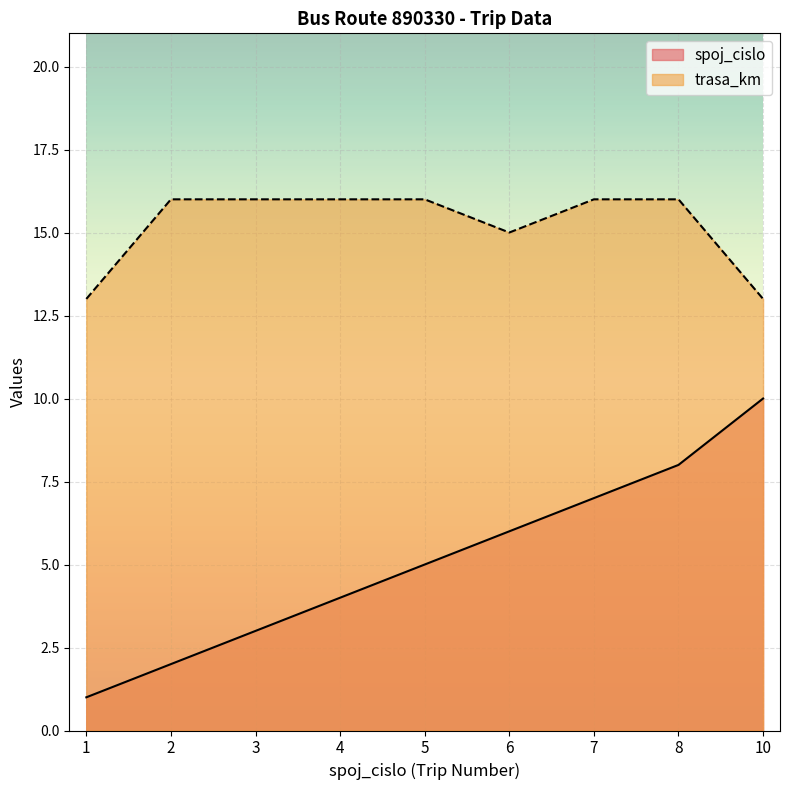

At which label does spoj_cislo first exceed 5?

6